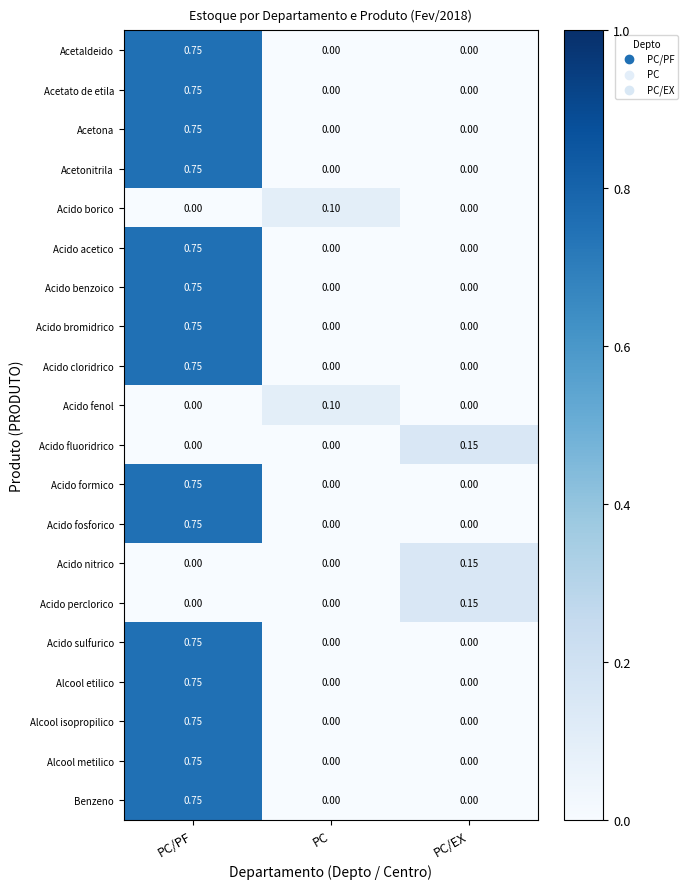

Count the number of data series in this chart.

20